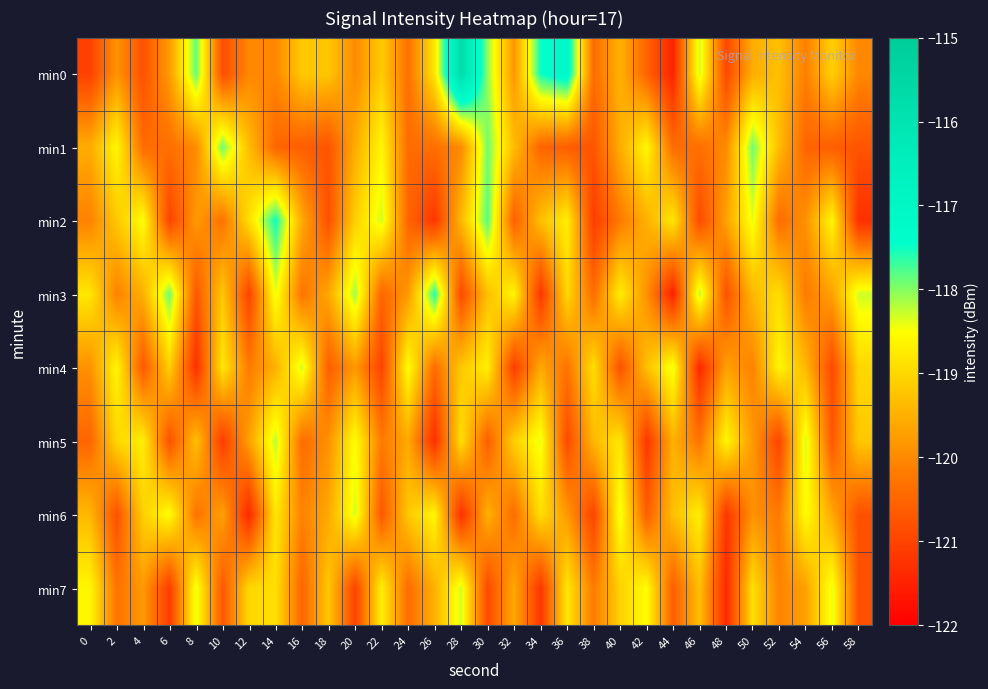

Rank the series by their maximum value, from lowest to highest.

min4, min6, min7, min5, min1, min3, min2, min0